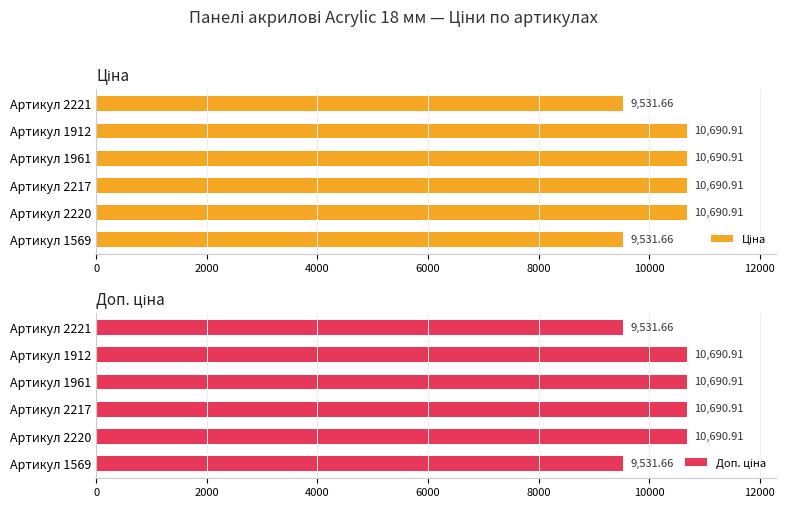

Reading left to right, extract all data points from this chart.

Ціна: 9531.7	10690.9	10690.9	10690.9	10690.9	9531.7
Доп. ціна: 9531.7	10690.9	10690.9	10690.9	10690.9	9531.7